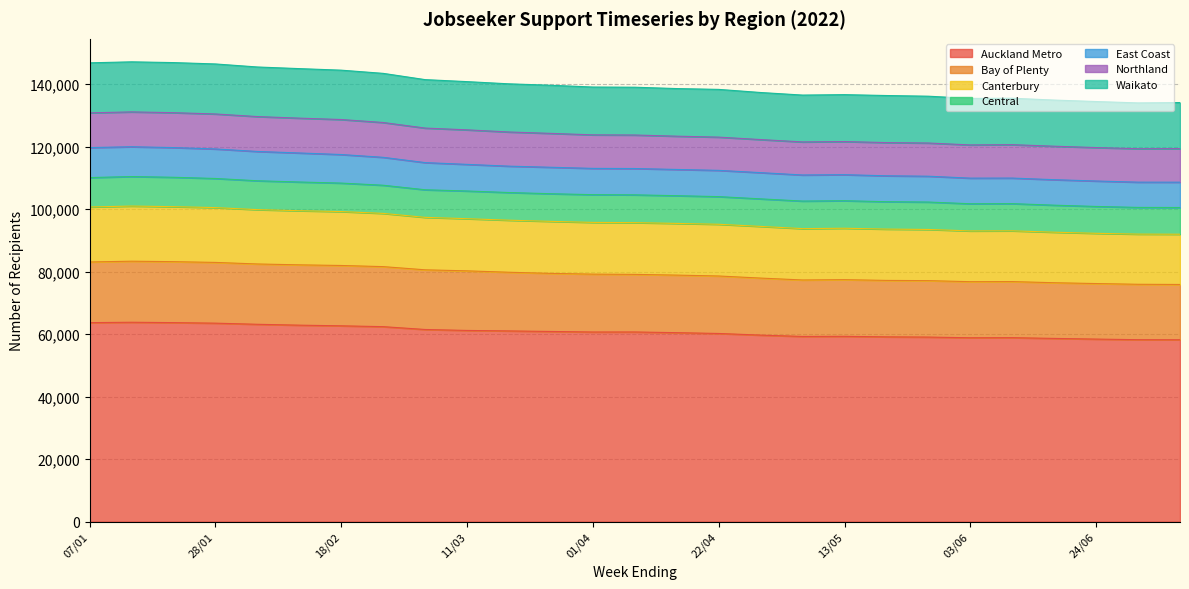

At which label is Bay of Plenty closest to 79633?

25/03